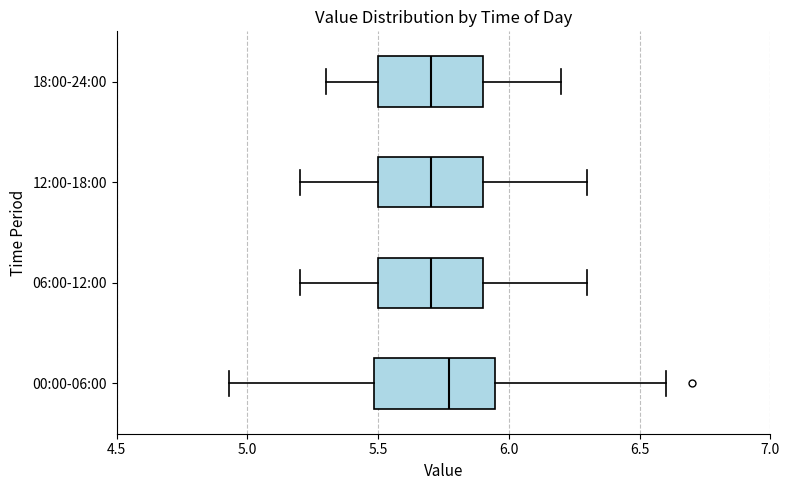

Where does the right whisker of the box for 06:00-12:00 end on the x-axis? The values are not printed on the chart, so give them approximately, as read against the axis.

6.30